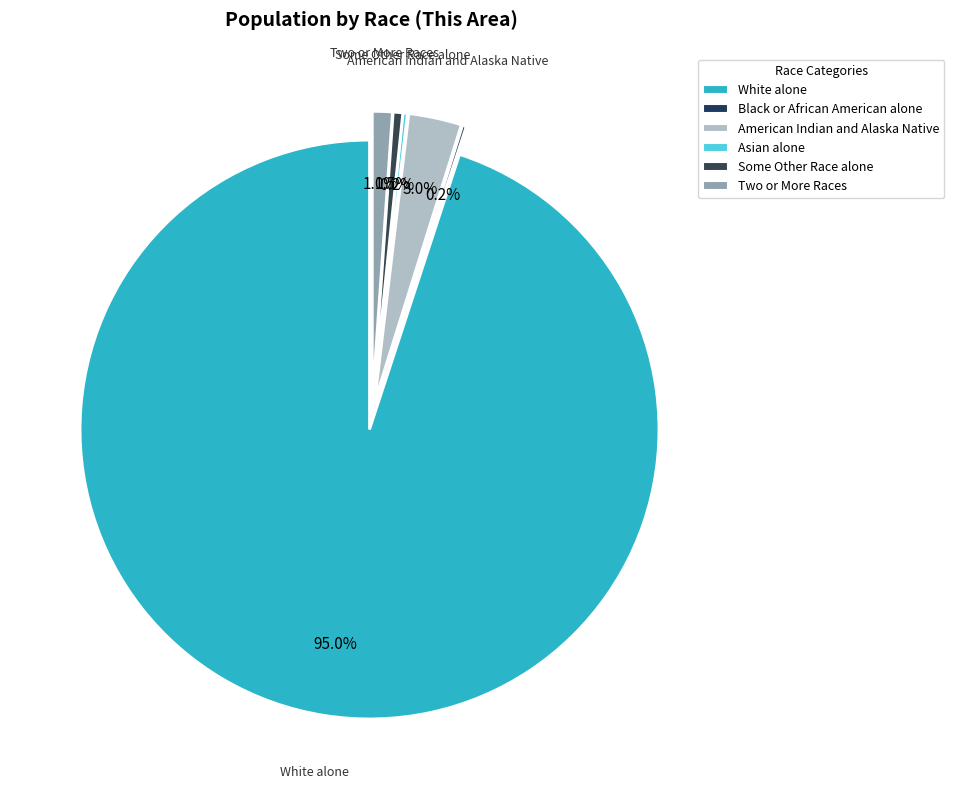

To the nearest percent, what is the difference between the largest and smallest slice percentages?

95%